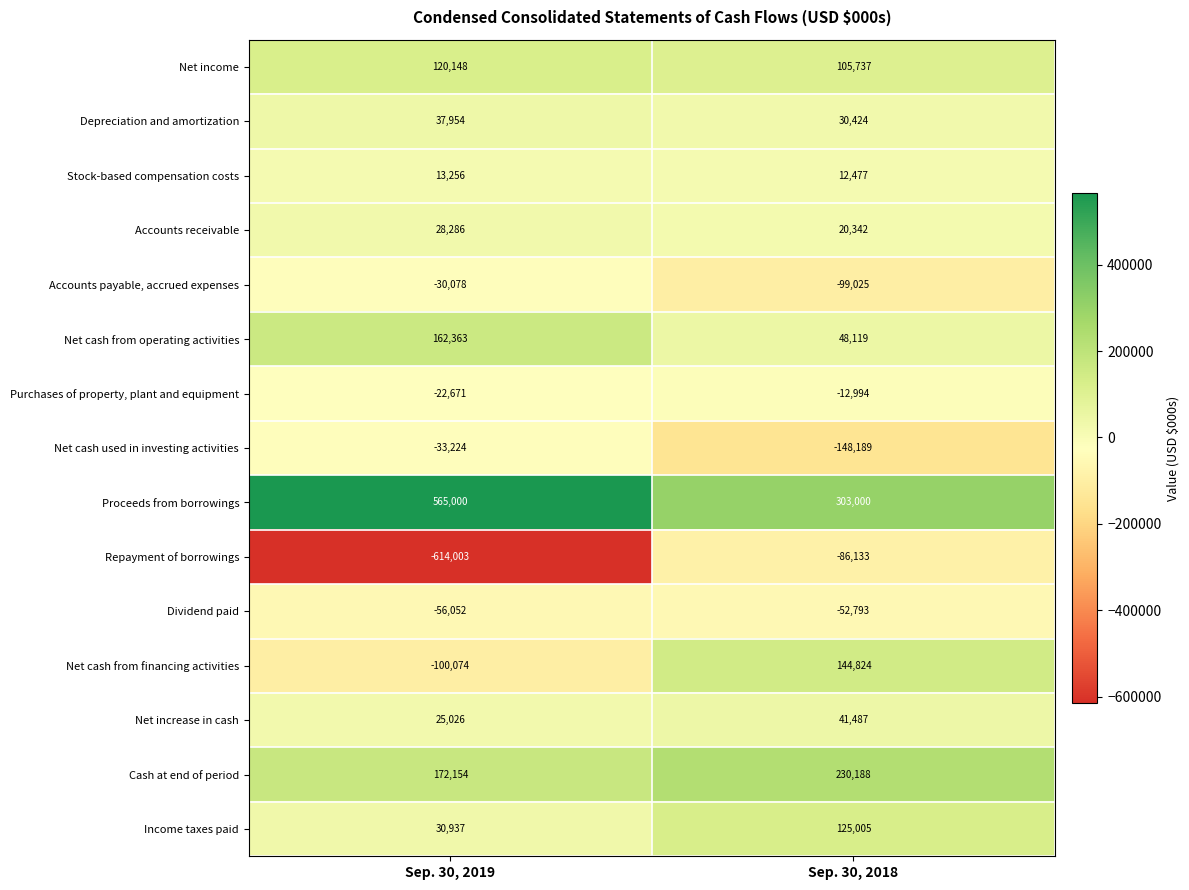

At which category does the chart reach its peak across all series?

Sep. 30, 2019